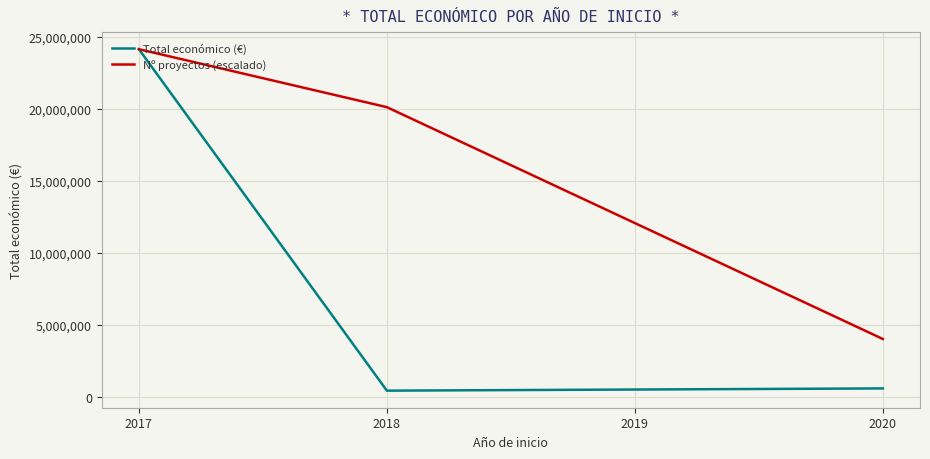

What are all the series names shown in the legend?

Total económico (€), Nº proyectos (escalado)